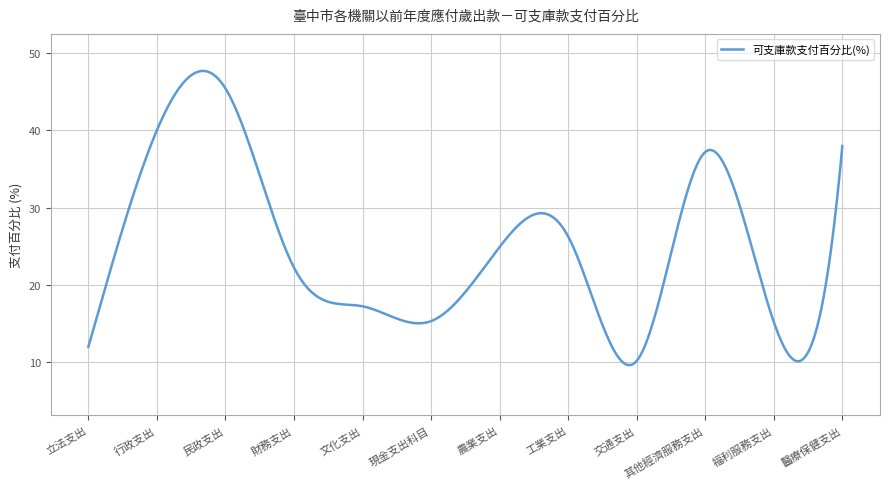

Does the chart have visible grid lines?

Yes